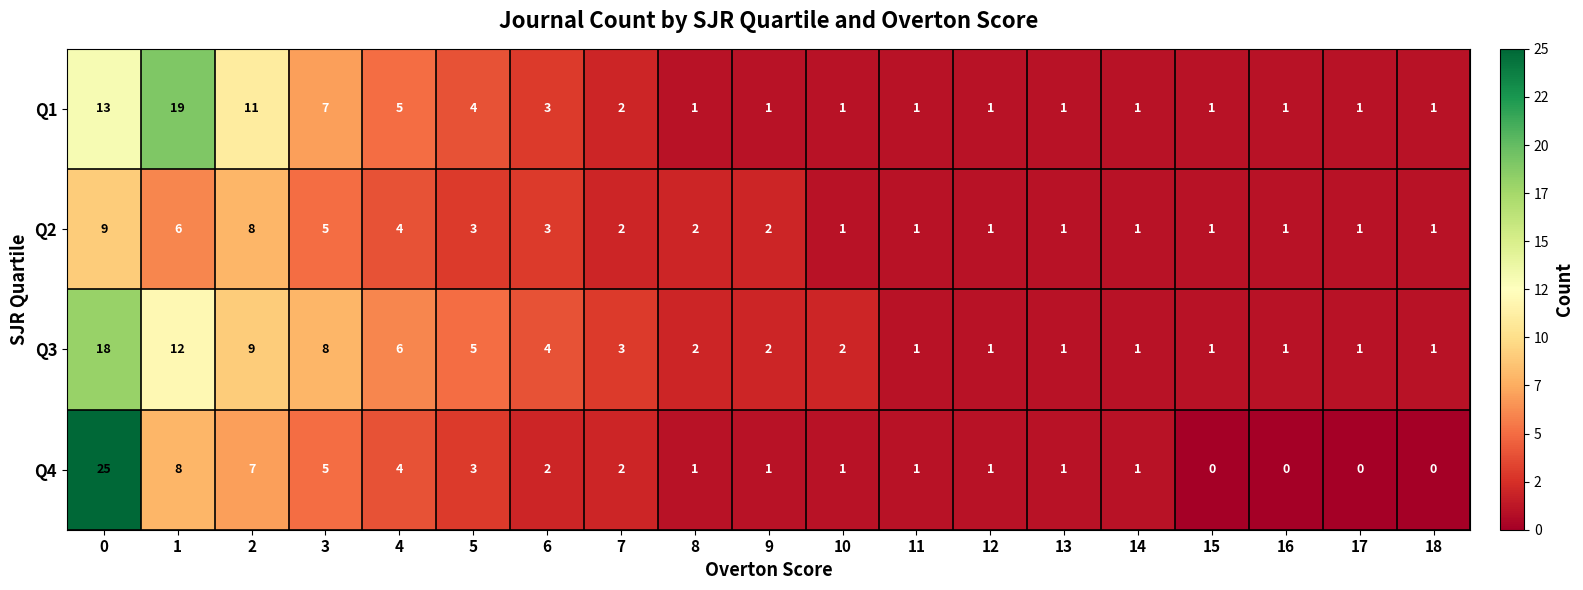

What is the maximum value for Q4?

25